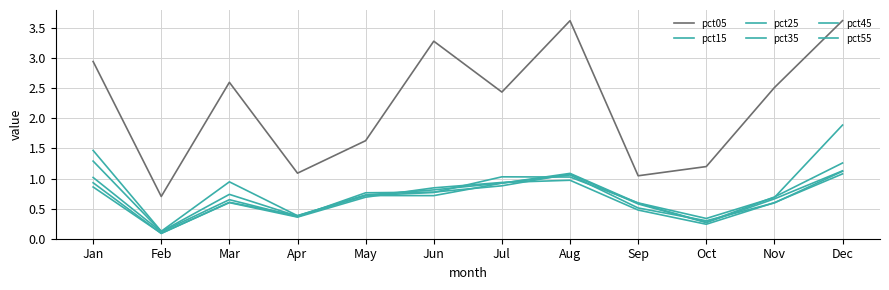

What is the total value across all series at Mar?

6.1